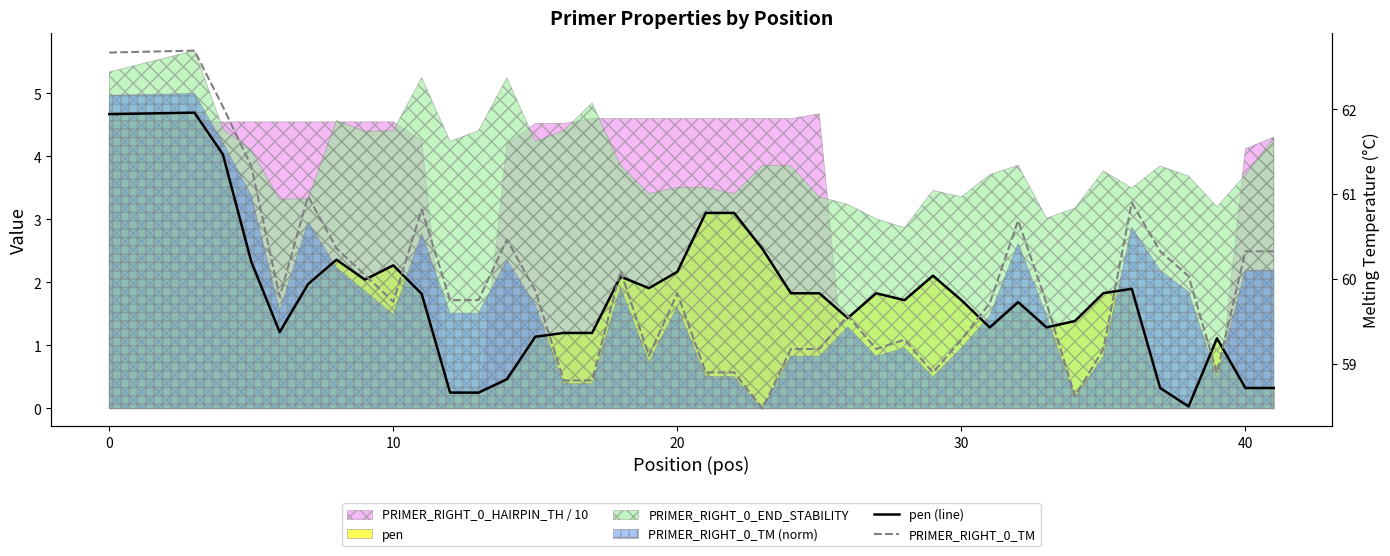

Rank the series by their maximum value, from lowest to highest.

pen (line), PRIMER_RIGHT_0_TM